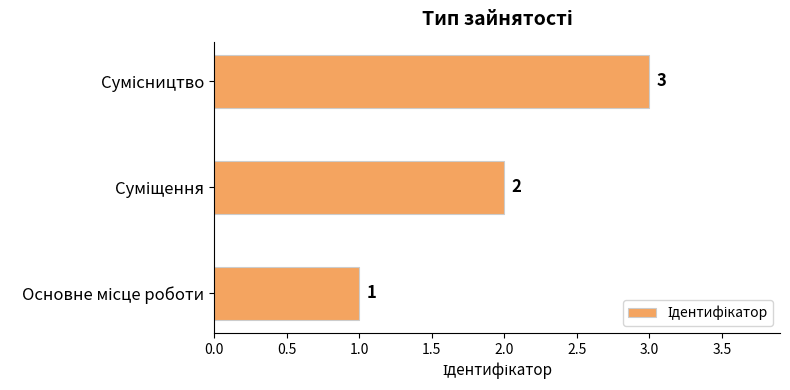

What is the difference between the maximum and minimum values?

2